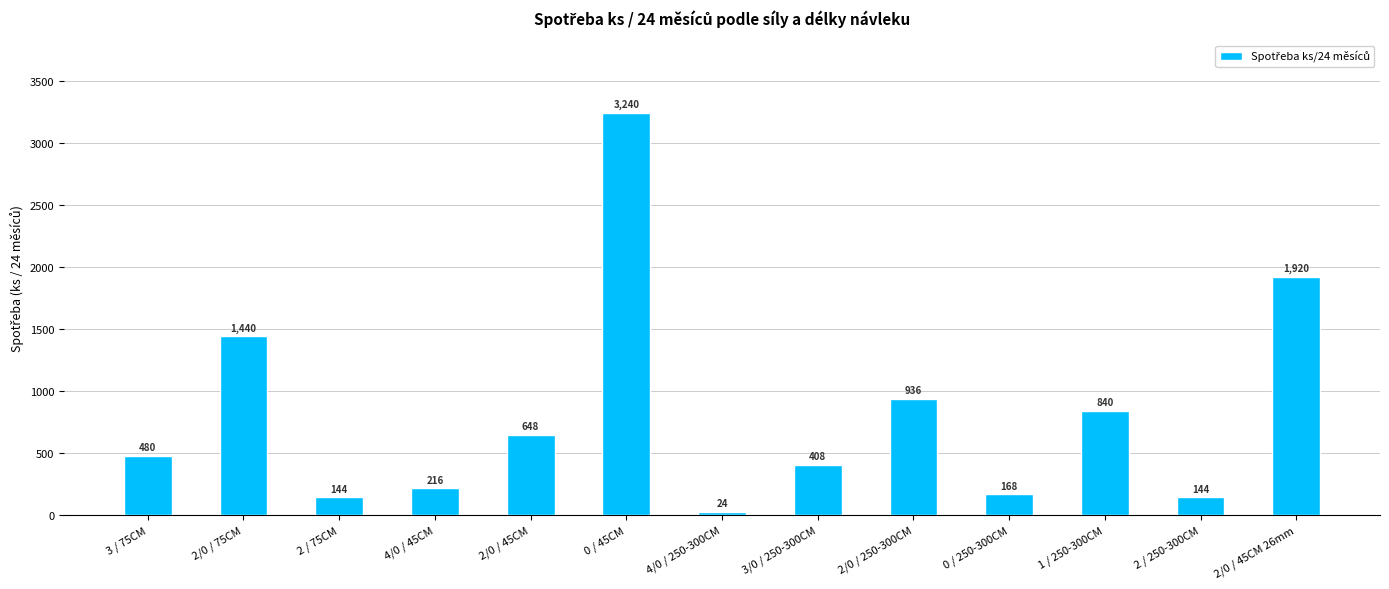

Reading left to right, extract all data points from this chart.

3 / 75CM=480	2/0 / 75CM=1440	2 / 75CM=144	4/0 / 45CM=216	2/0 / 45CM=648	0 / 45CM=3240	4/0 / 250-300CM=24	3/0 / 250-300CM=408	2/0 / 250-300CM=936	0 / 250-300CM=168	1 / 250-300CM=840	2 / 250-300CM=144	2/0 / 45CM 26mm=1920